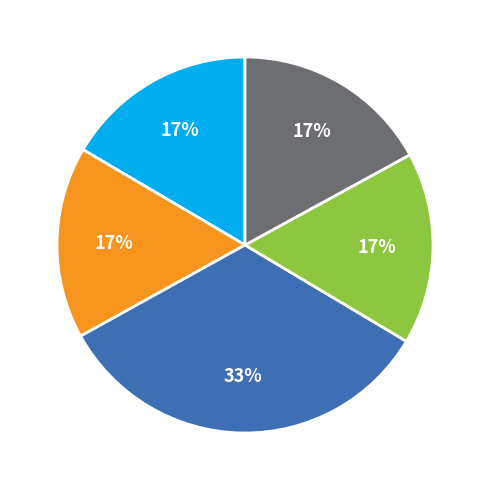

Does any single category account for the majority?

No